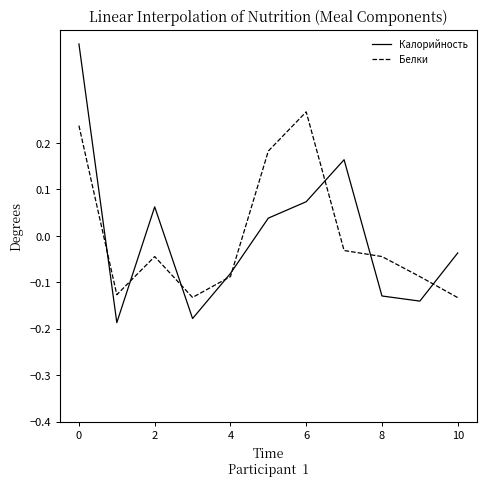

Which series has the largest range (max minus min)?

Калорийность